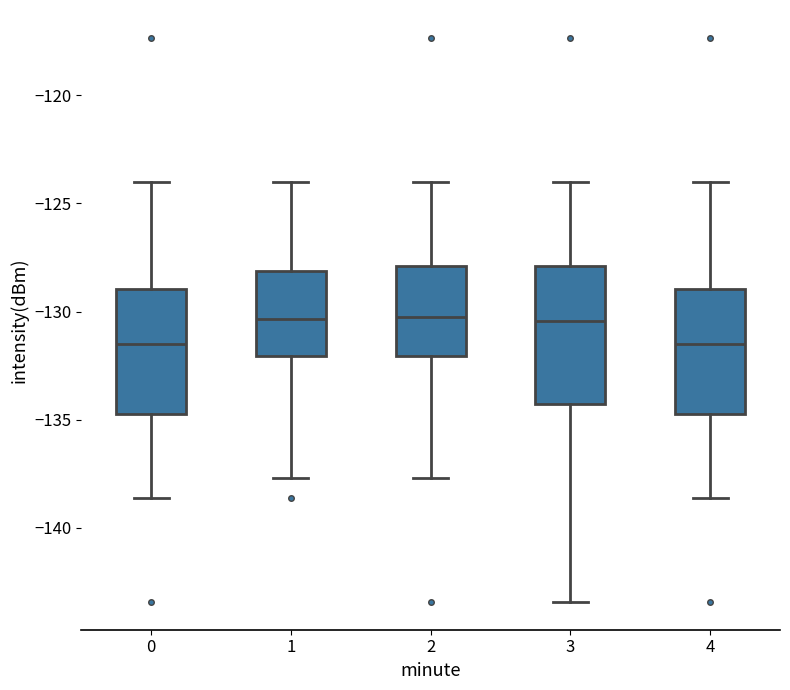

Reading left to right, read every box against the y-axis: the position of its median line, the range the box covers, and the ends of its whiskers. The values are not printed on the chart, so give them approximately, as read against the axis.

0: median -131.5, box -134.5 to -129.0, whiskers -138.5 to -124.0
1: median -130.5, box -132.0 to -128.0, whiskers -137.5 to -124.0
2: median -130.5, box -132.0 to -128.0, whiskers -137.5 to -124.0
3: median -130.5, box -134.5 to -128.0, whiskers -143.5 to -124.0
4: median -131.5, box -134.5 to -129.0, whiskers -138.5 to -124.0